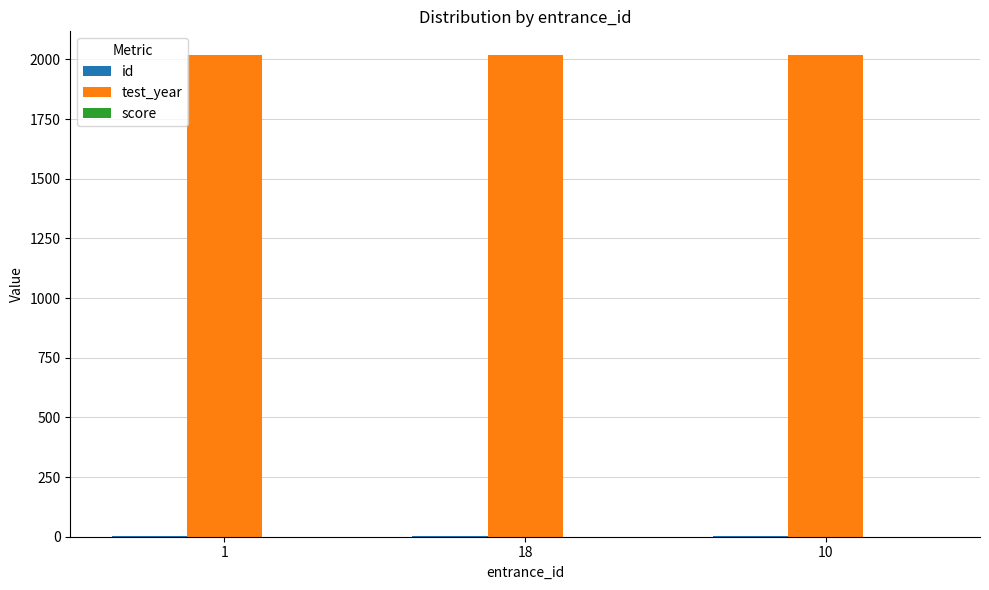

How many groups of bars are there?

3